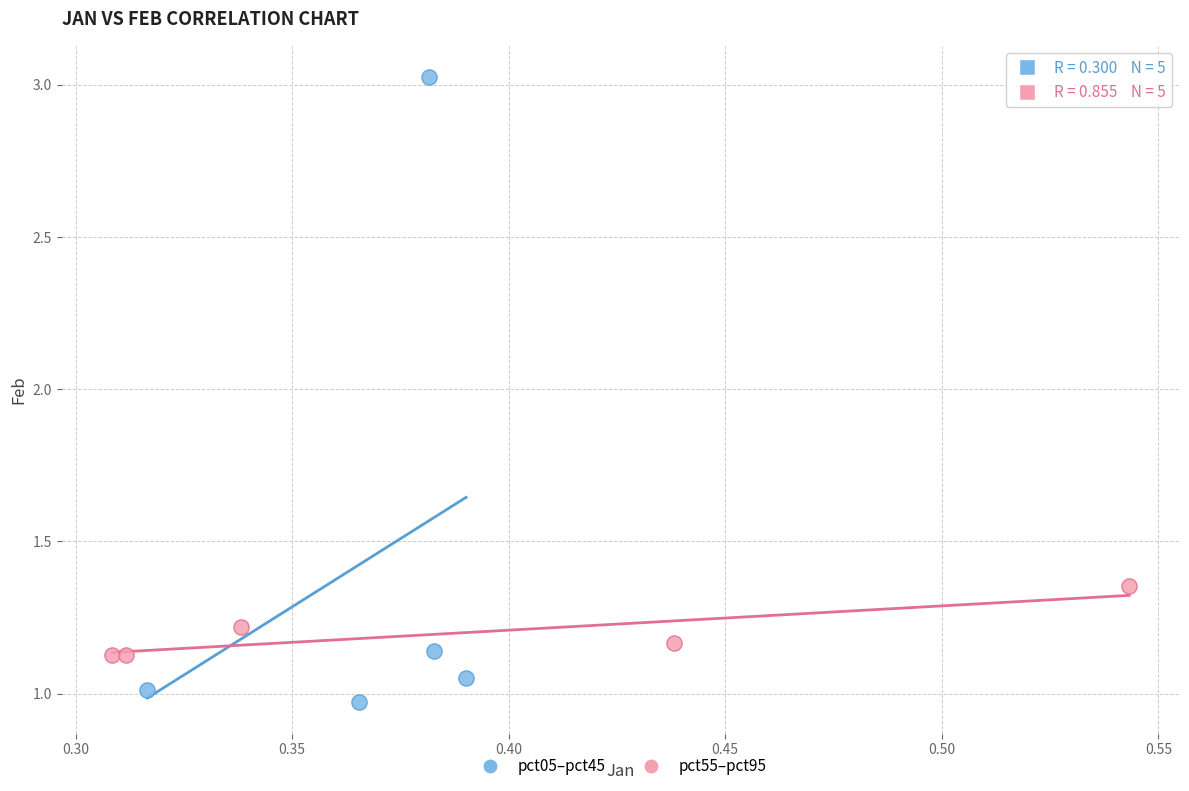

What are all the series names shown in the legend?

pct05–pct45, pct55–pct95